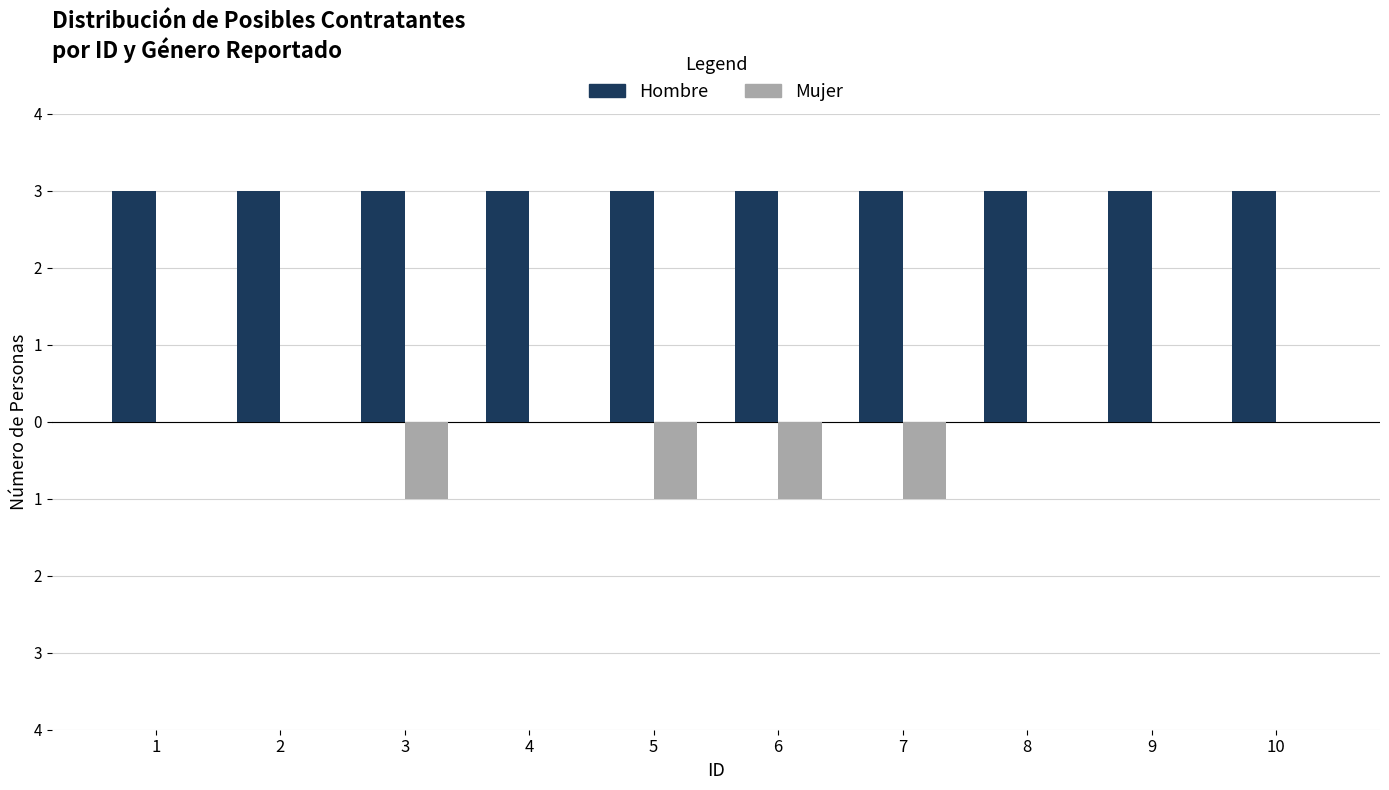

The value of Hombre at 6 is 3. True or false?

True